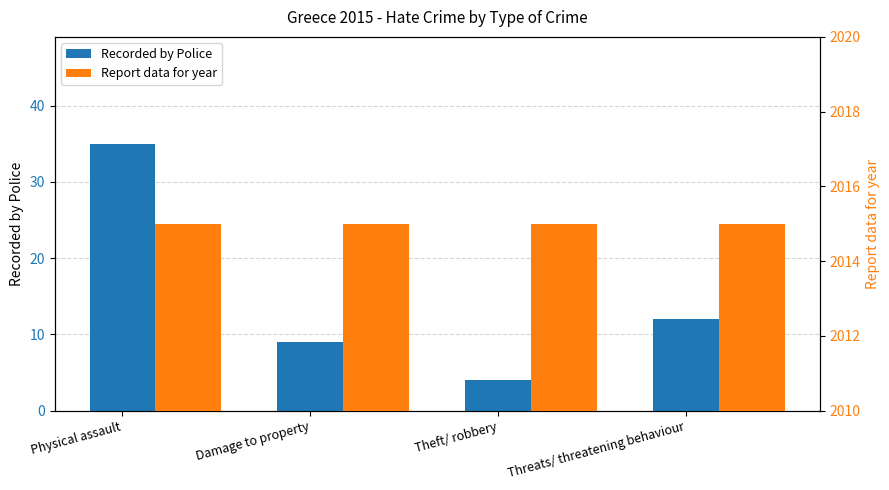

What is the minimum value for Recorded by Police?

4